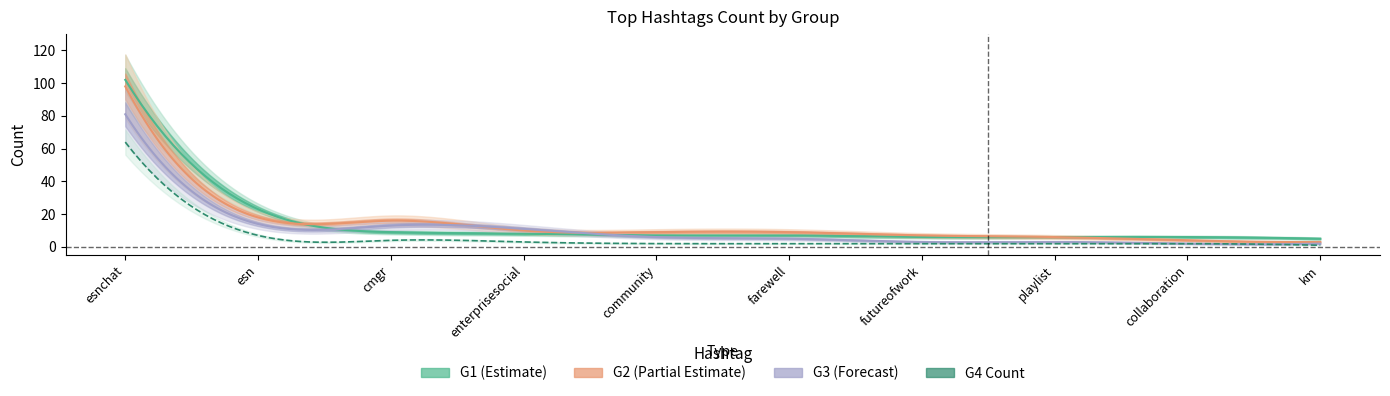

What is the greatest value displayed?

102